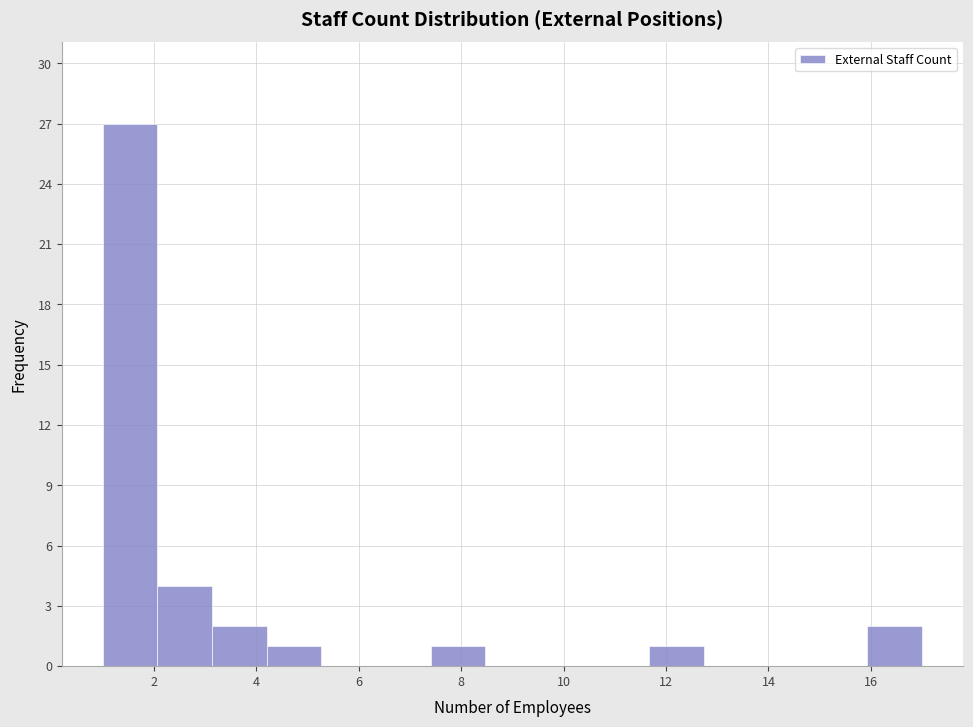

Reading left to right, list every bar in this chart as the range it spans on the x-axis followed by its height. Neither the bar edges nor the heights are printed on the chart, so give them approximately, as read against the axes.

1.0 to 2.0: 27
2.0 to 3.2: 4
3.2 to 4.2: 2
4.2 to 5.2: 1
5.2 to 6.4: 0
6.4 to 7.4: 0
7.4 to 8.4: 1
8.4 to 9.6: 0
9.6 to 10.6: 0
10.6 to 11.6: 0
11.6 to 12.8: 1
12.8 to 13.8: 0
13.8 to 14.8: 0
14.8 to 16.0: 0
16.0 to 17.0: 2